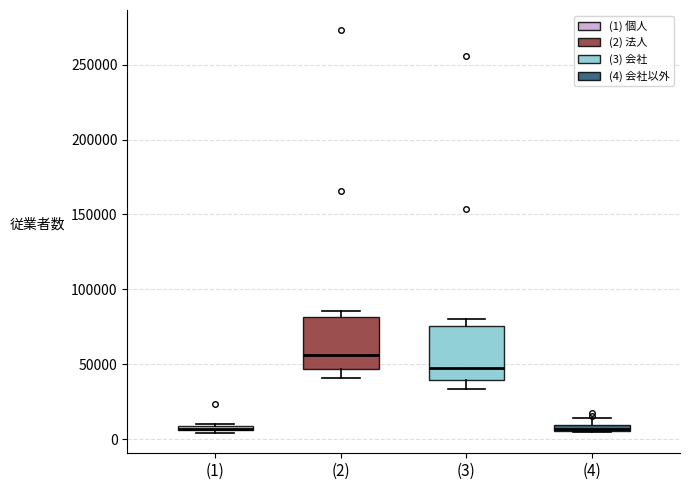

Where is the upper edge of the box for (1) on the y-axis? The values are not printed on the chart, so give them approximately, as read against the axis.

10000